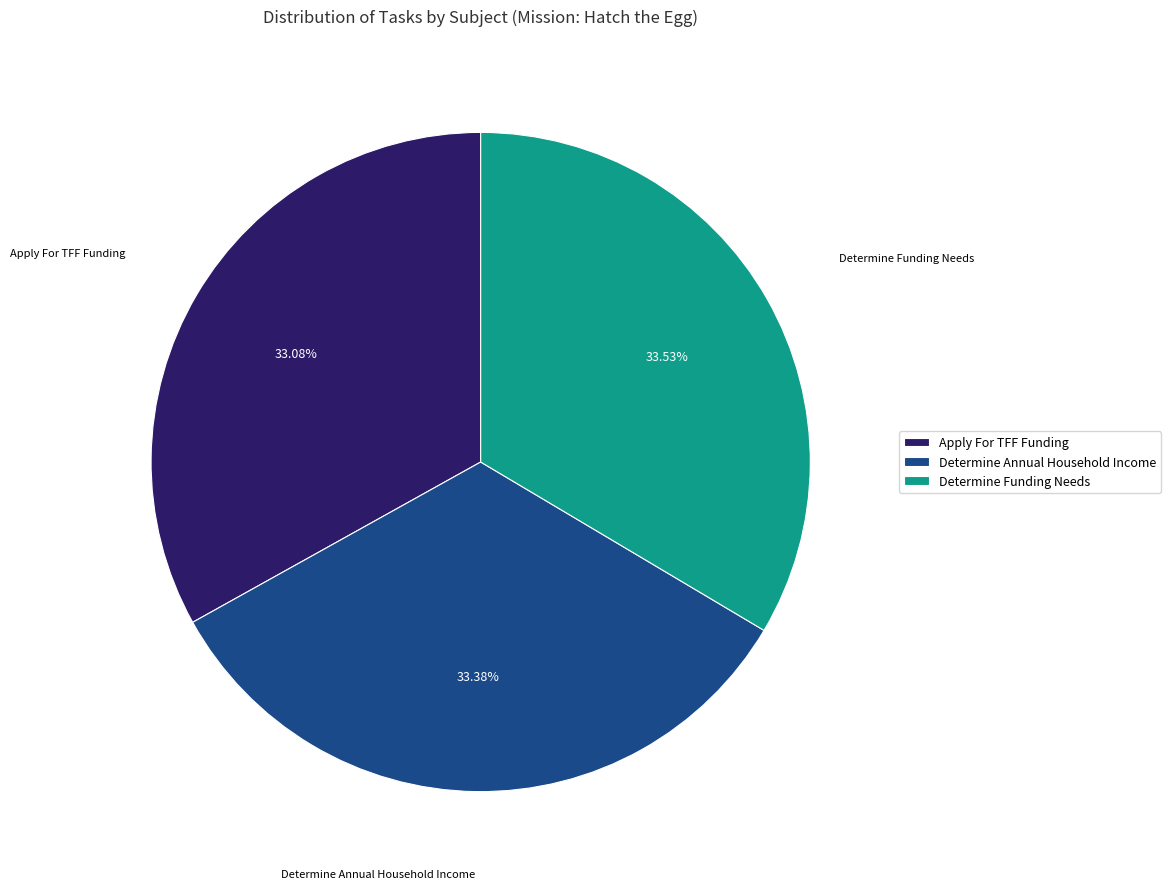

How many segments does this pie chart have?

3